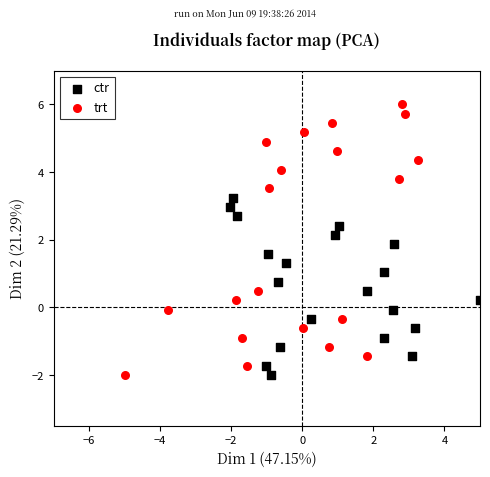

What are all the series names shown in the legend?

ctr, trt